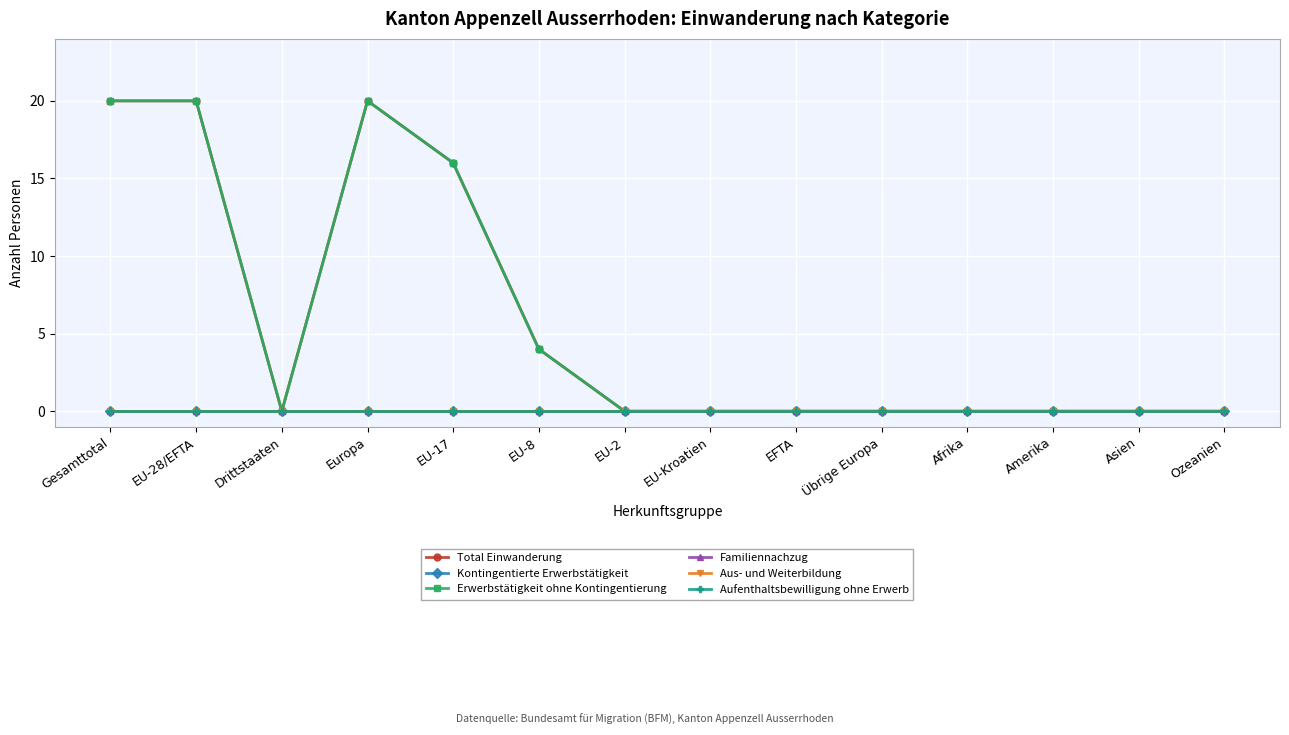

Reading right to left, what are all the values shown in this chart?

Total Einwanderung: Ozeanien=0	Asien=0	Amerika=0	Afrika=0	Übrige Europa=0	EFTA=0	EU-Kroatien=0	EU-2=0	EU-8=4	EU-17=16	Europa=20	Drittstaaten=0	EU-28/EFTA=20	Gesamttotal=20
Kontingentierte Erwerbstätigkeit: Ozeanien=0	Asien=0	Amerika=0	Afrika=0	Übrige Europa=0	EFTA=0	EU-Kroatien=0	EU-2=0	EU-8=0	EU-17=0	Europa=0	Drittstaaten=0	EU-28/EFTA=0	Gesamttotal=0
Erwerbstätigkeit ohne Kontingentierung: Ozeanien=0	Asien=0	Amerika=0	Afrika=0	Übrige Europa=0	EFTA=0	EU-Kroatien=0	EU-2=0	EU-8=4	EU-17=16	Europa=20	Drittstaaten=0	EU-28/EFTA=20	Gesamttotal=20
Familiennachzug: Ozeanien=0	Asien=0	Amerika=0	Afrika=0	Übrige Europa=0	EFTA=0	EU-Kroatien=0	EU-2=0	EU-8=0	EU-17=0	Europa=0	Drittstaaten=0	EU-28/EFTA=0	Gesamttotal=0
Aus- und Weiterbildung: Ozeanien=0	Asien=0	Amerika=0	Afrika=0	Übrige Europa=0	EFTA=0	EU-Kroatien=0	EU-2=0	EU-8=0	EU-17=0	Europa=0	Drittstaaten=0	EU-28/EFTA=0	Gesamttotal=0
Aufenthaltsbewilligung ohne Erwerb: Ozeanien=0	Asien=0	Amerika=0	Afrika=0	Übrige Europa=0	EFTA=0	EU-Kroatien=0	EU-2=0	EU-8=0	EU-17=0	Europa=0	Drittstaaten=0	EU-28/EFTA=0	Gesamttotal=0